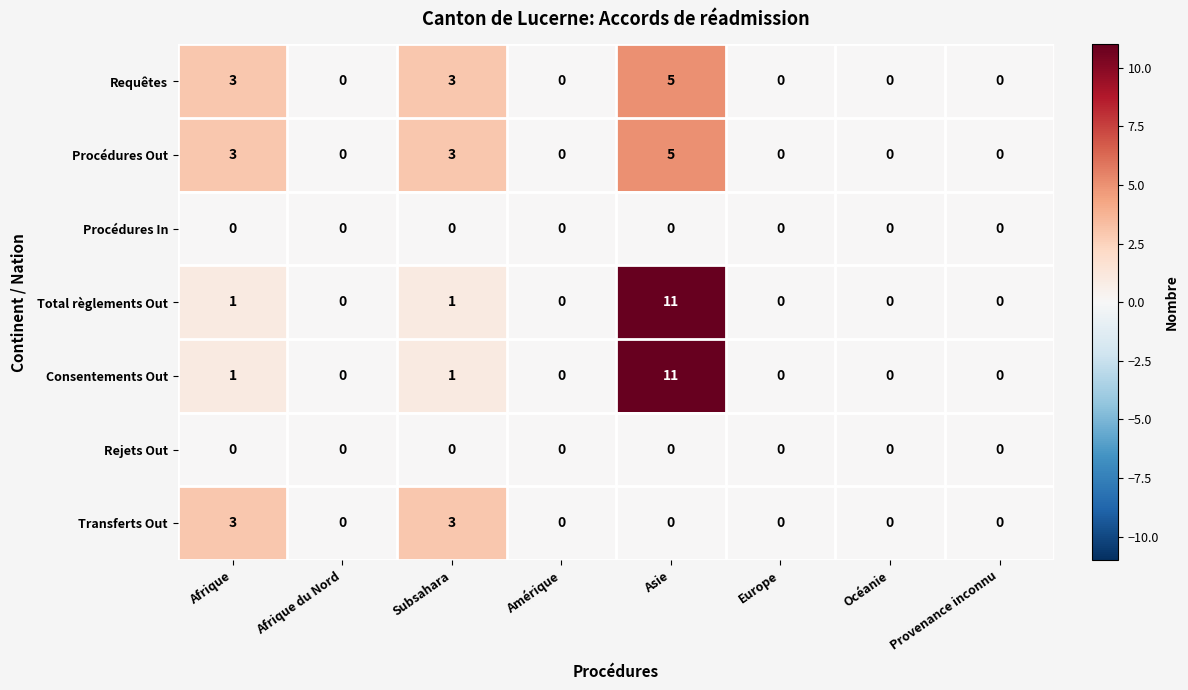

At which category is the sum across all series the highest?

Asie